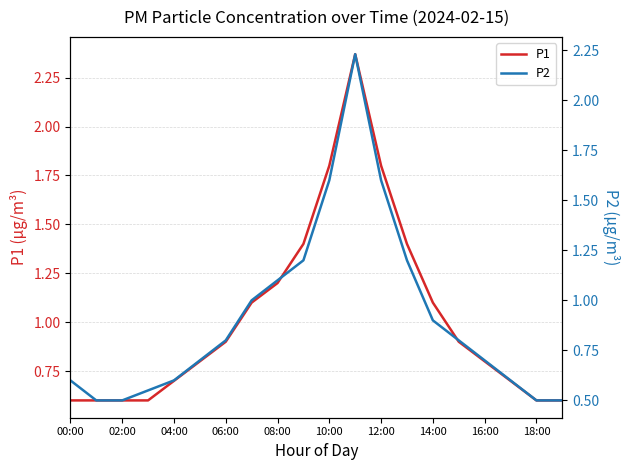

True or false: P1 has a value of 1.2 at 08:00.

True